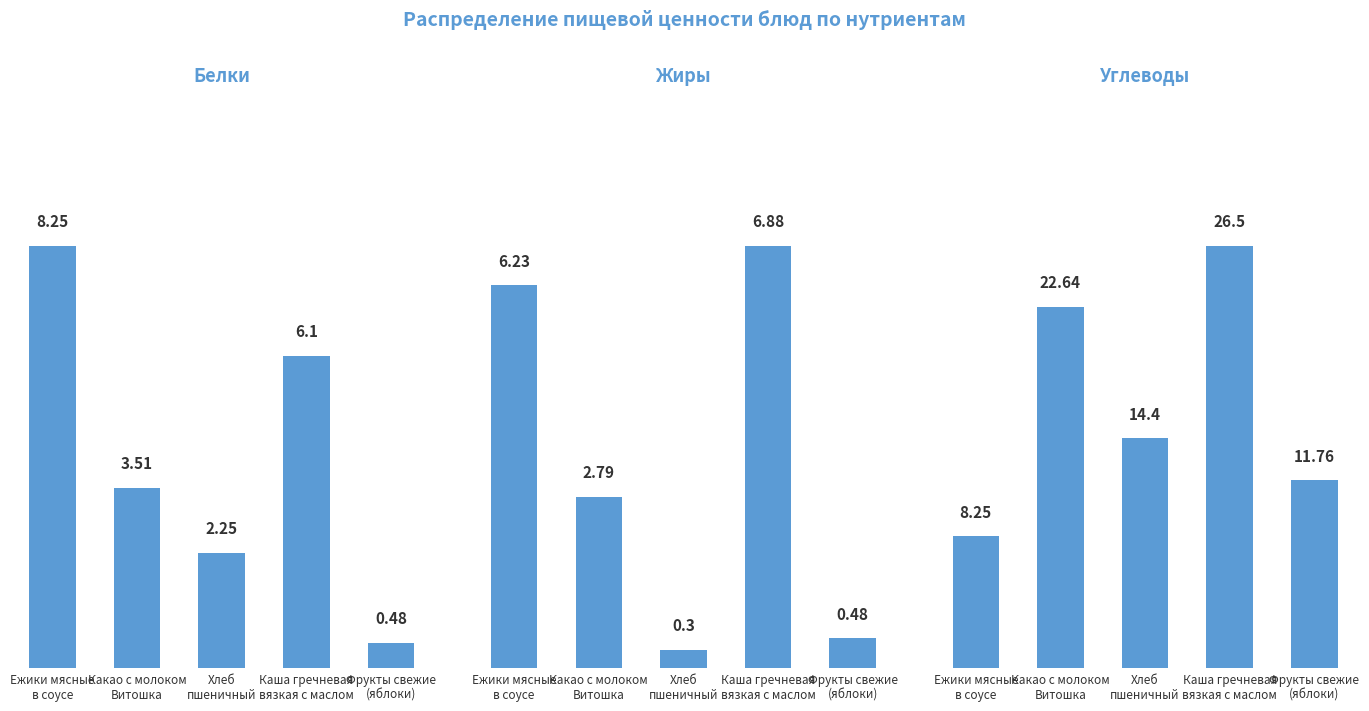

What position from the right is Каша гречневая
вязкая с маслом?

2